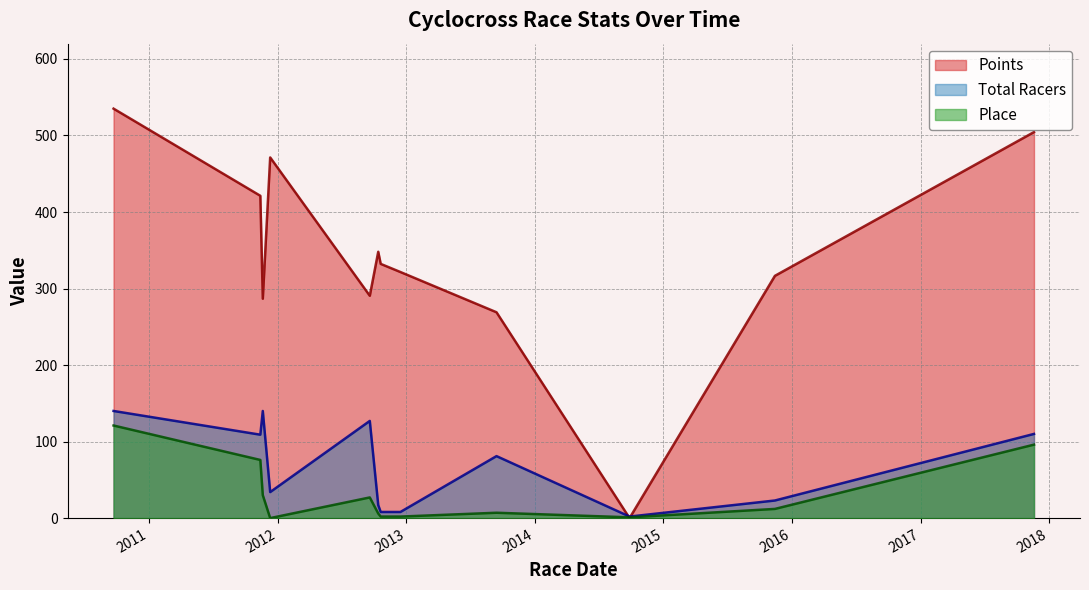

At which category does Place reach its first local valley?

2011-12-11